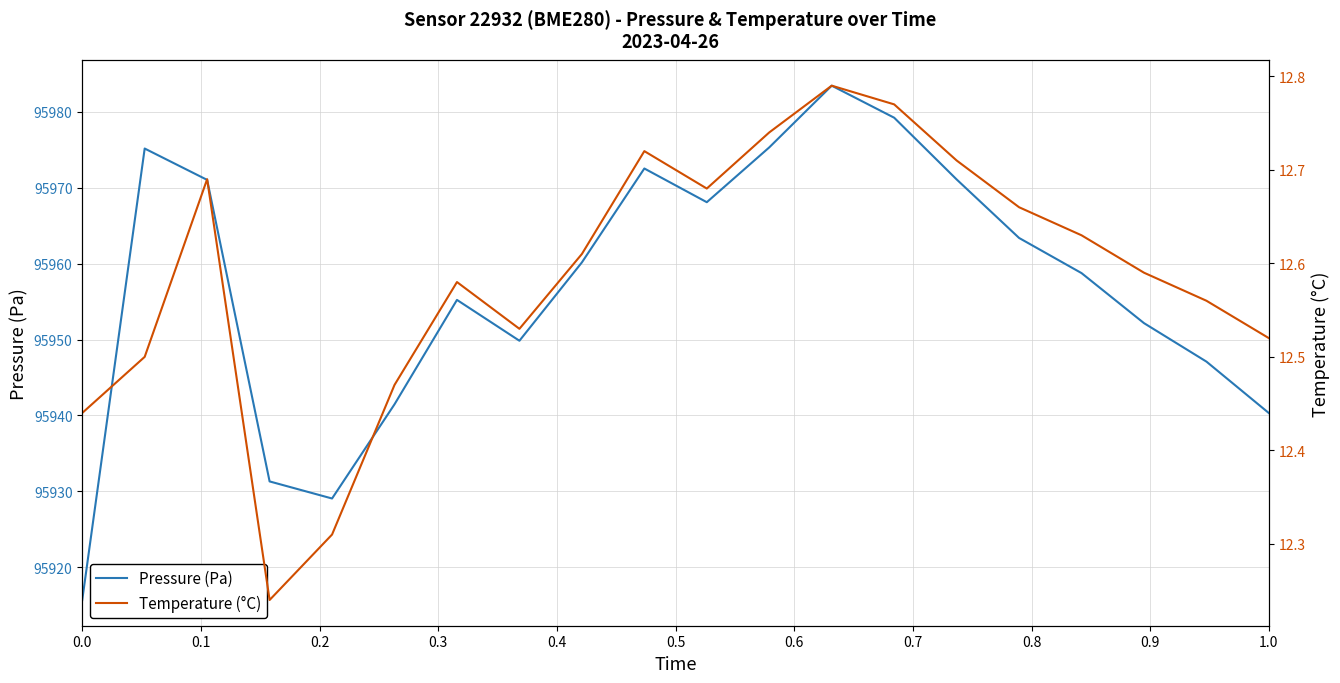

What is the sum of all Pressure (Pa) values?

1919140.3